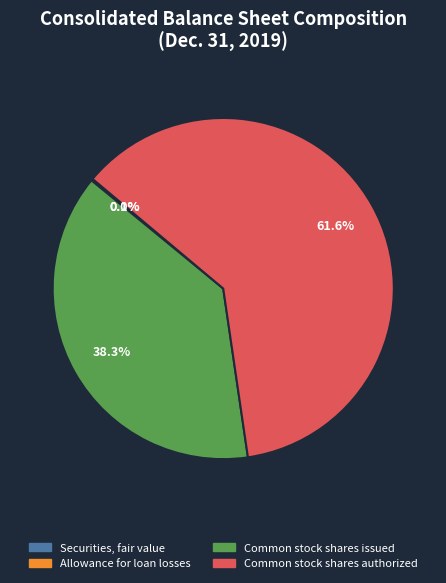

Between Common stock shares authorized and Common stock shares issued, which is larger?

Common stock shares authorized